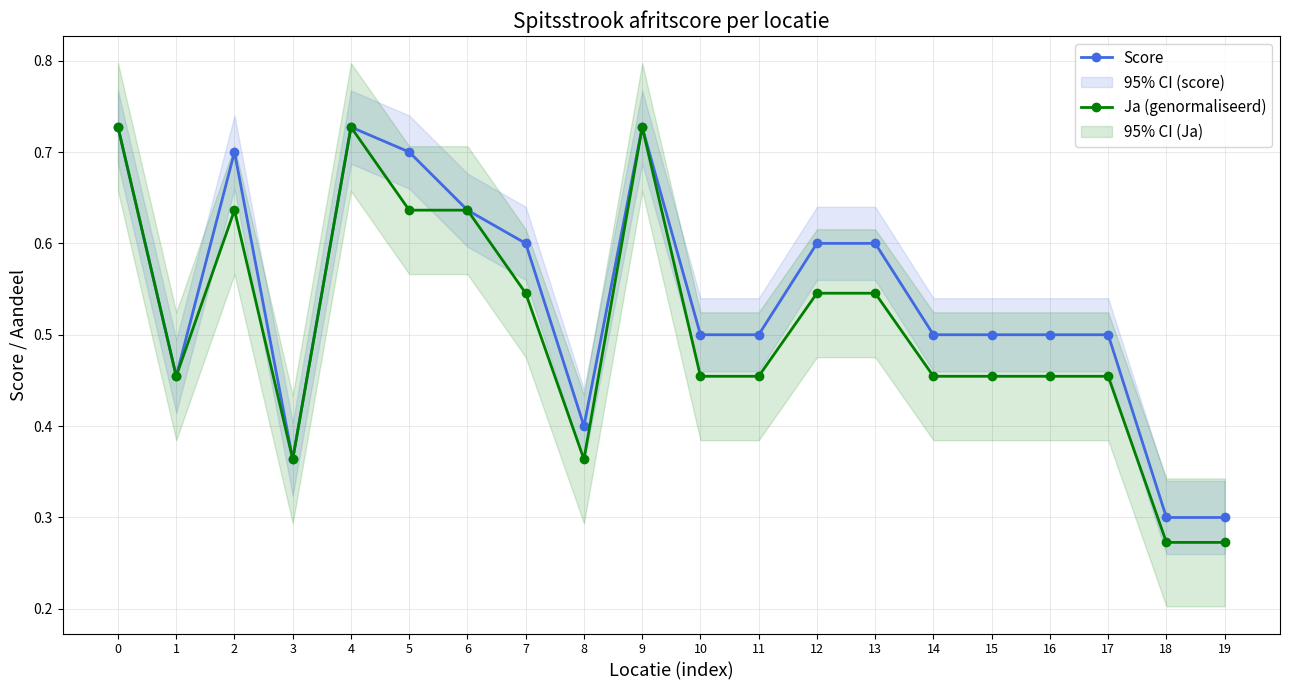

How many lines are shown in the chart?

2